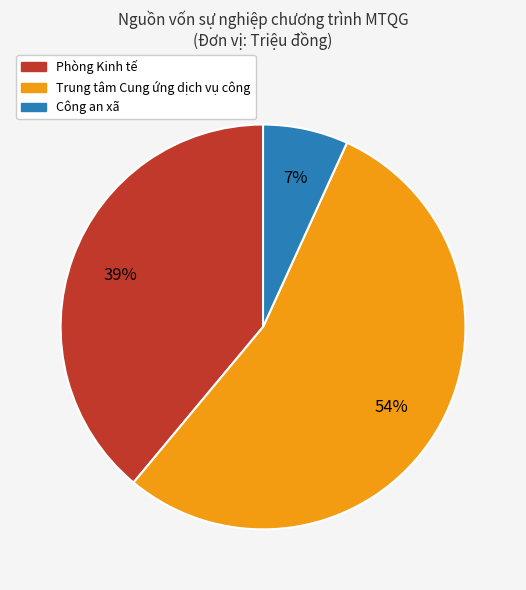

The Trung tâm Cung ứng dịch vụ công slice represents 54% of the pie. True or false?

True